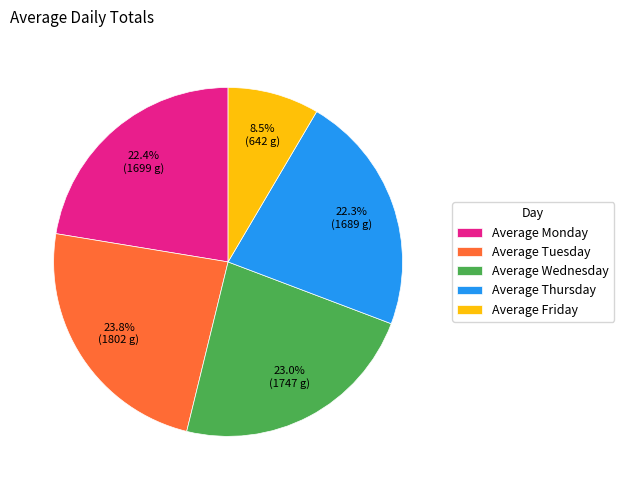

Count the number of slices in the pie.

5